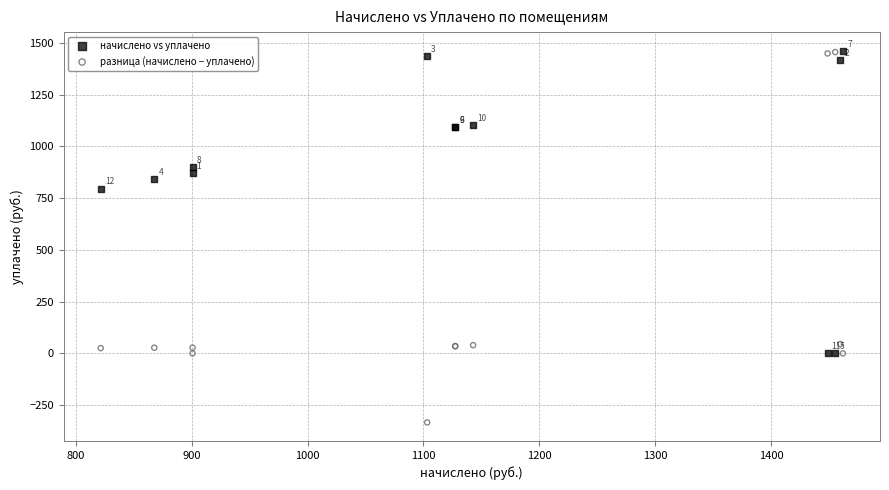

What are all the series names shown in the legend?

начислено vs уплачено, разница (начислено − уплачено)